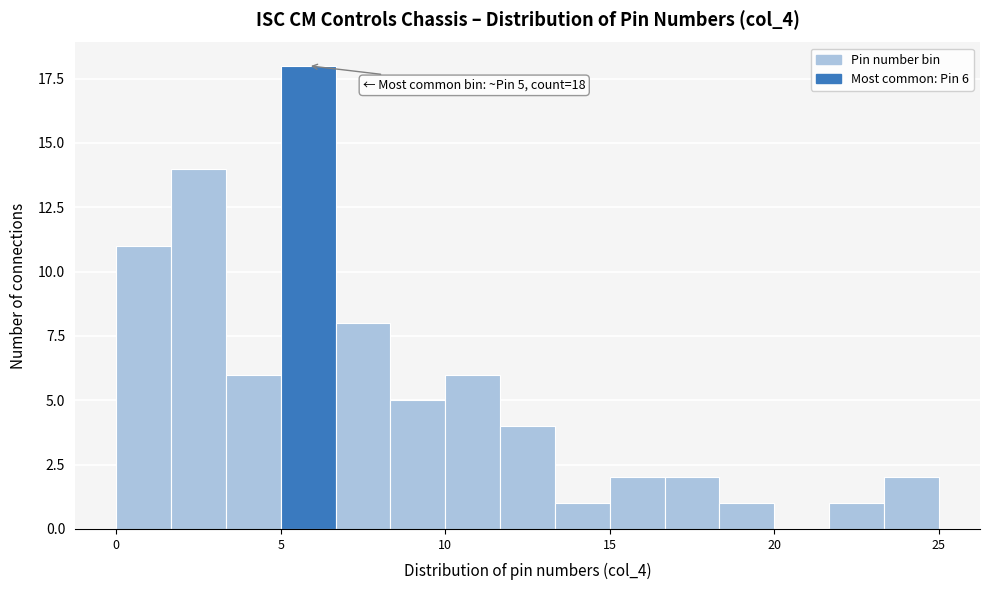

Around what value on the x-axis is the tallest bar? Give the approximate position of its centre, as read against the axis.

6.0